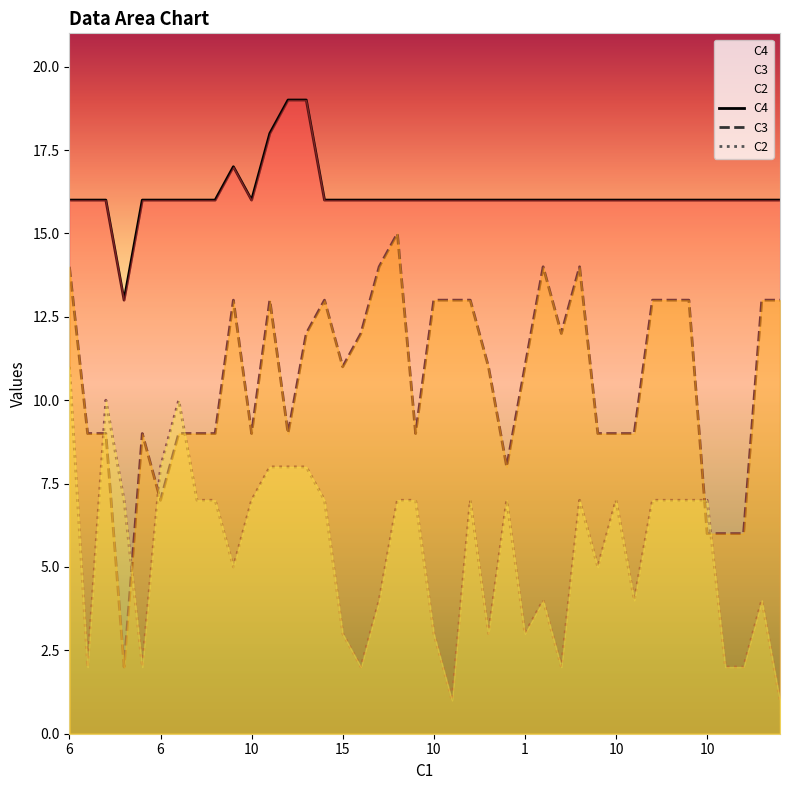

How many data points does each series have?

40